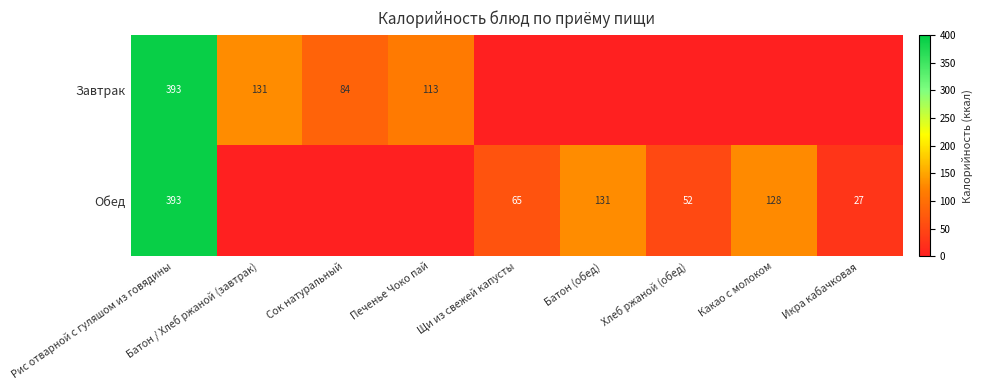

At how many categories does at least one series exceed 349?

1